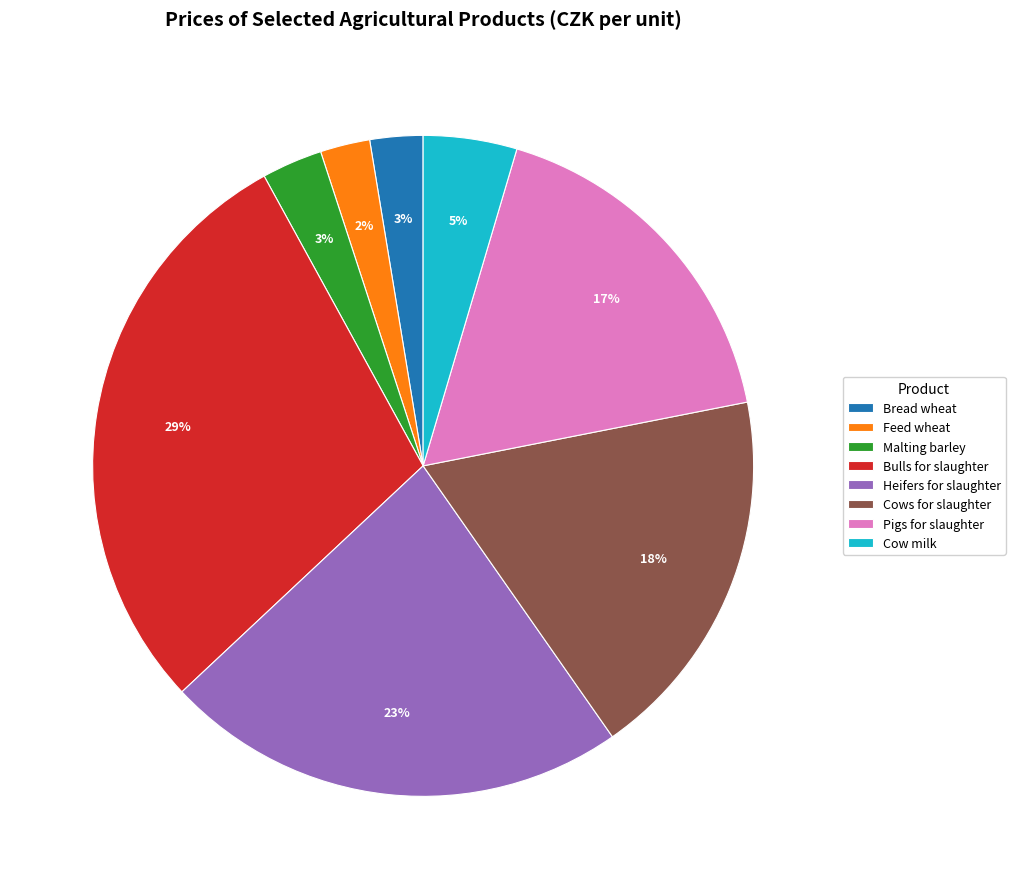

Which has a higher value, Cows for slaughter or Bulls for slaughter?

Bulls for slaughter